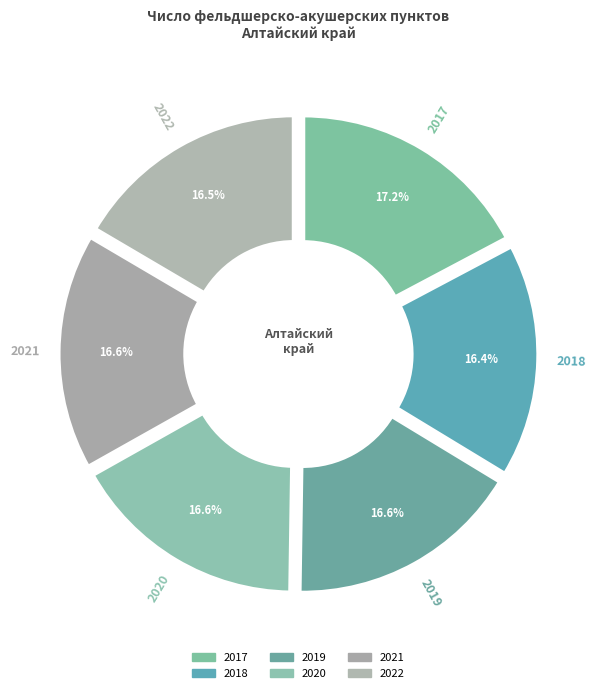

Which slice is the largest?

2017